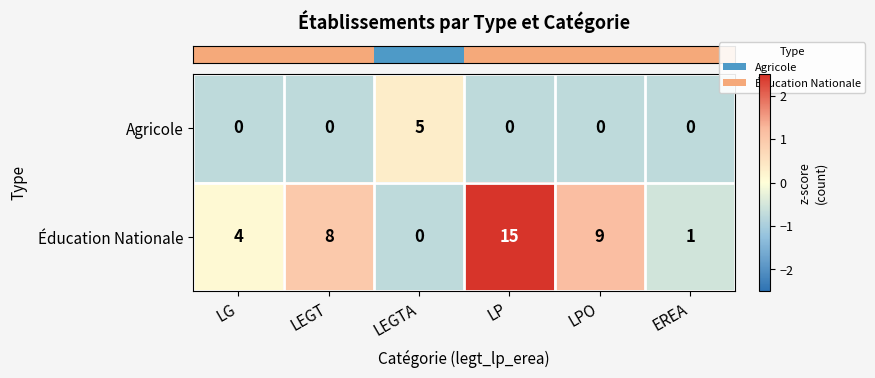

List the series in order of their overall mean, lowest first.

Agricole, Éducation Nationale